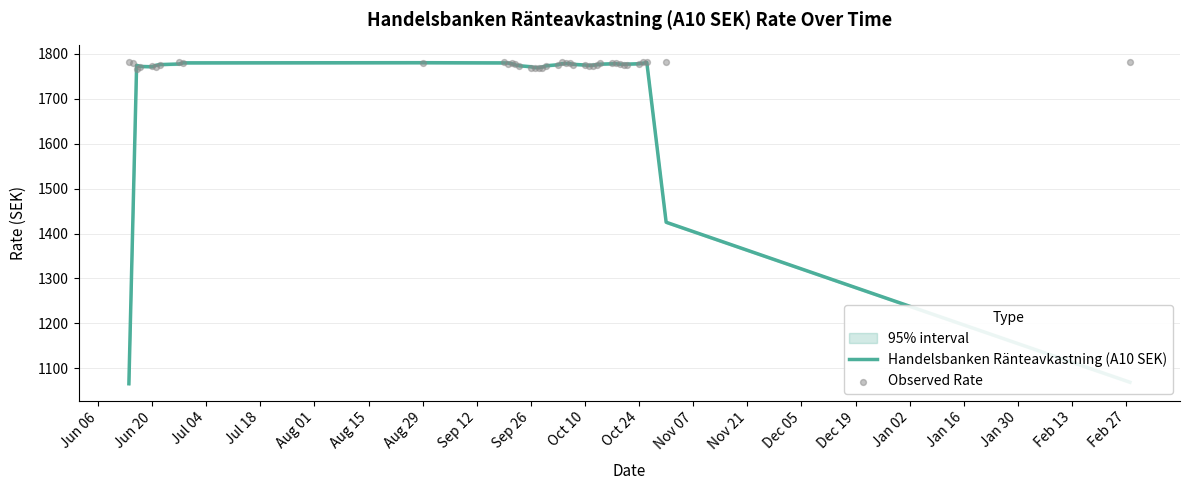

Which series has the widest spread of Y values?

Handelsbanken Ränteavkastning (A10 SEK)